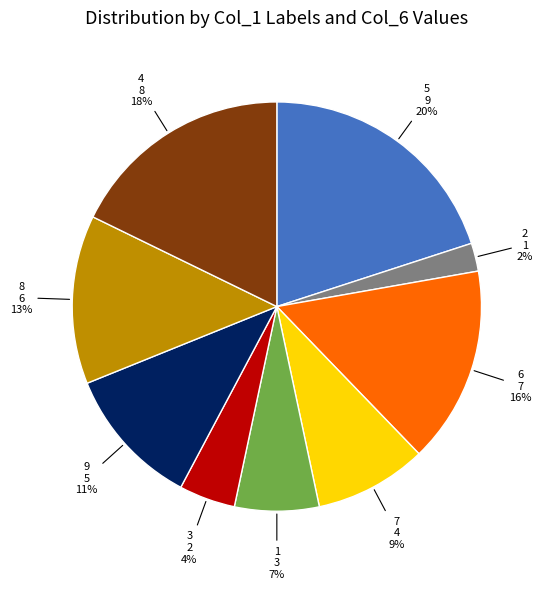

The 7 slice represents 16% of the pie. True or false?

False